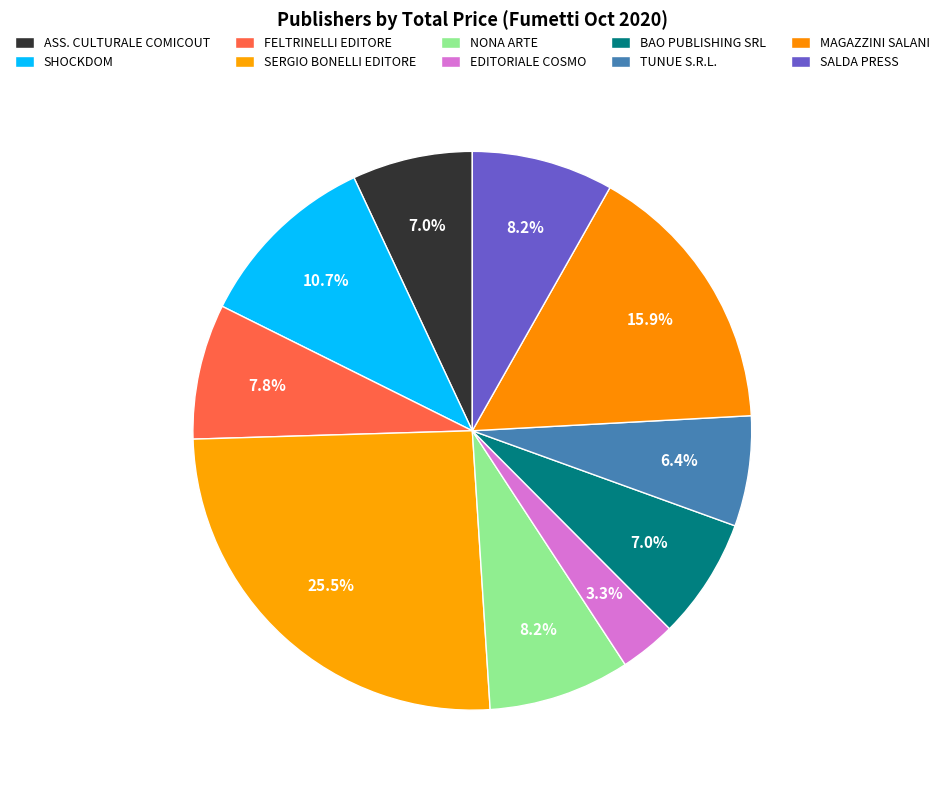

How many slices are in this pie chart?

10